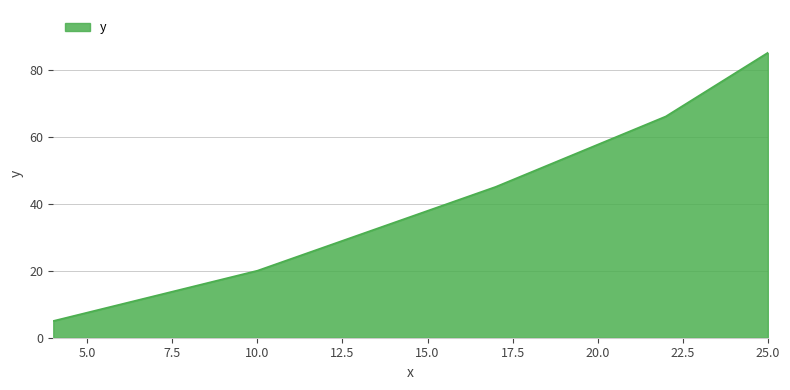

True or false: there are more than 0 points higher than both neighbors.

False